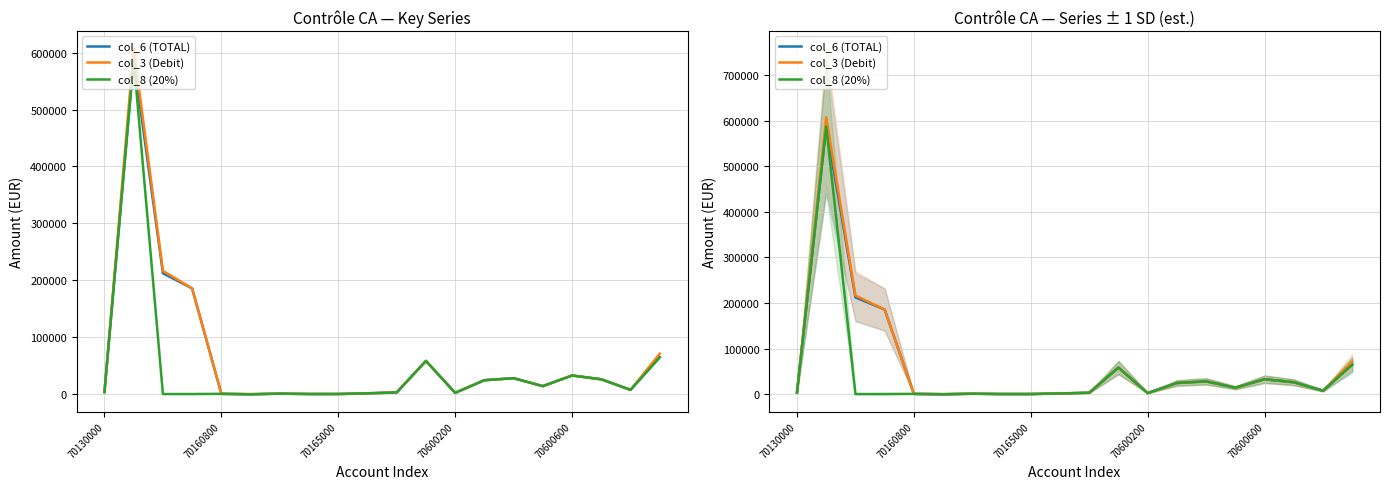

True or false: col_6 (TOTAL) and col_8 (20%) intersect in this chart.

False